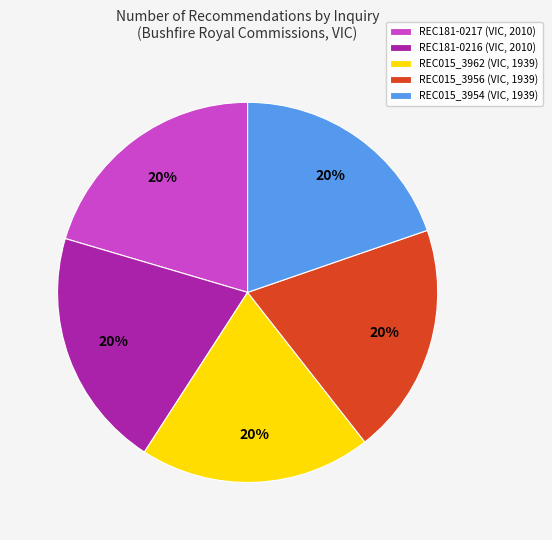

To the nearest percent, what portion does REC181-0217 (VIC, 2010) represent?

20%